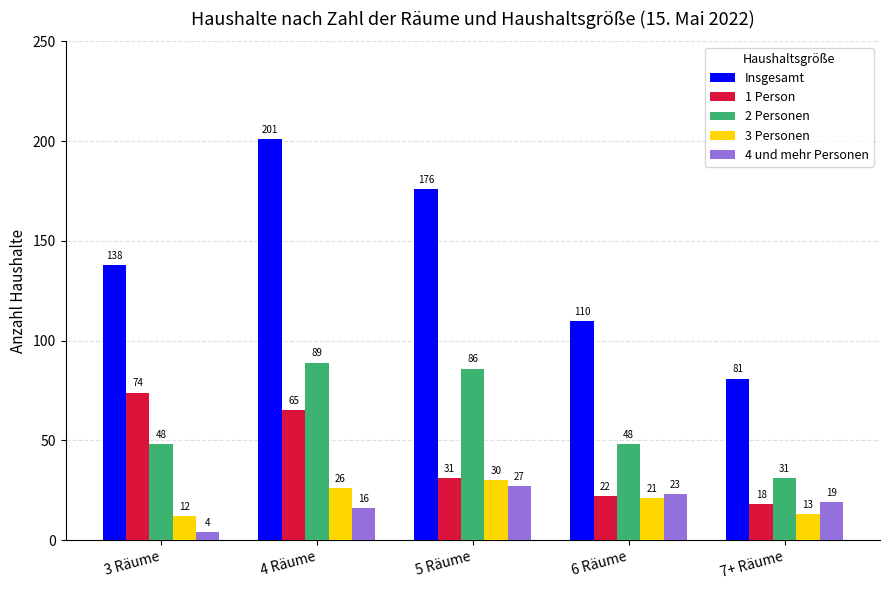

What are all the series names shown in the legend?

Insgesamt, 1 Person, 2 Personen, 3 Personen, 4 und mehr Personen